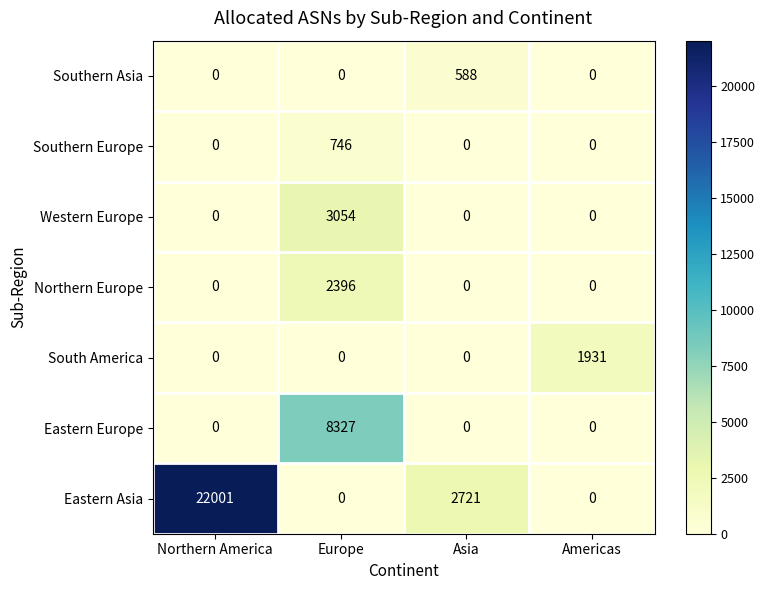

Is it true that Eastern Europe equals -5639 at Americas?

False